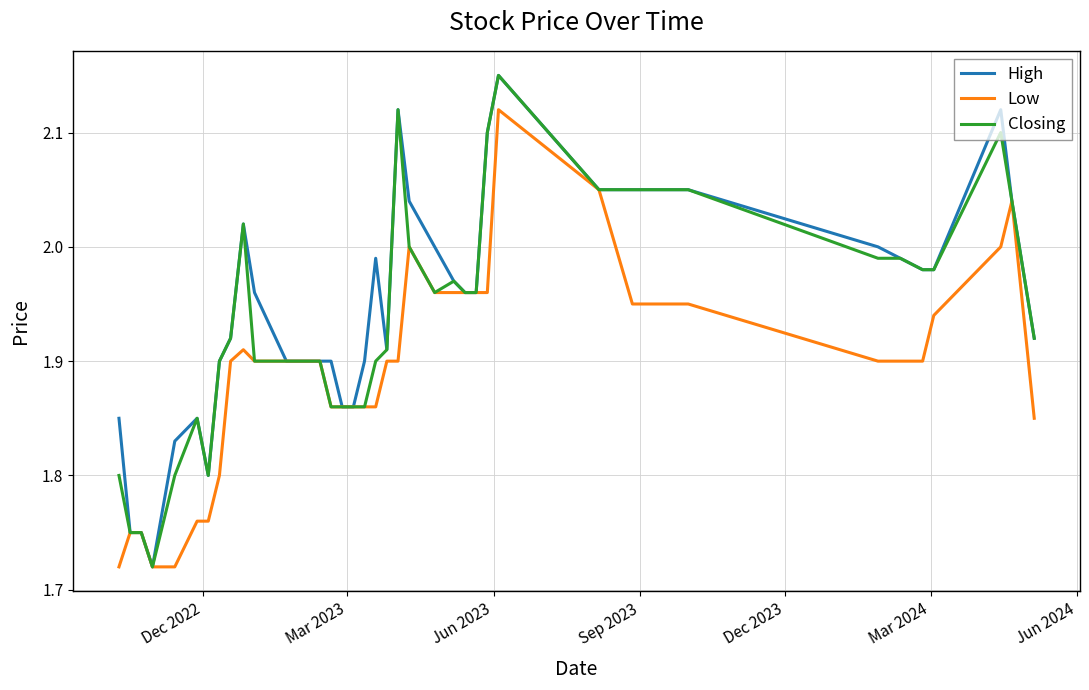

How many lines are shown in the chart?

3